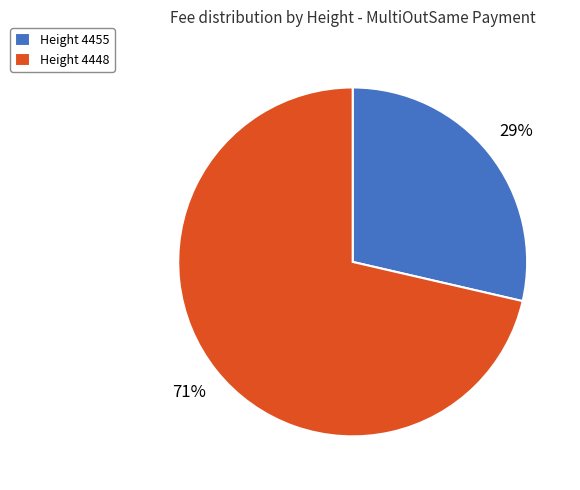

Rank the categories by value from lowest to highest.

Height 4455, Height 4448